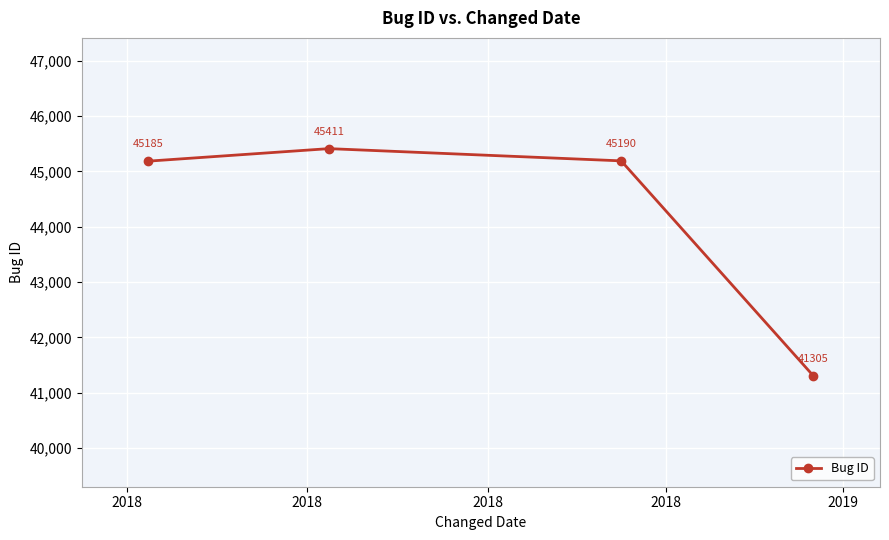

Does the chart have visible grid lines?

Yes